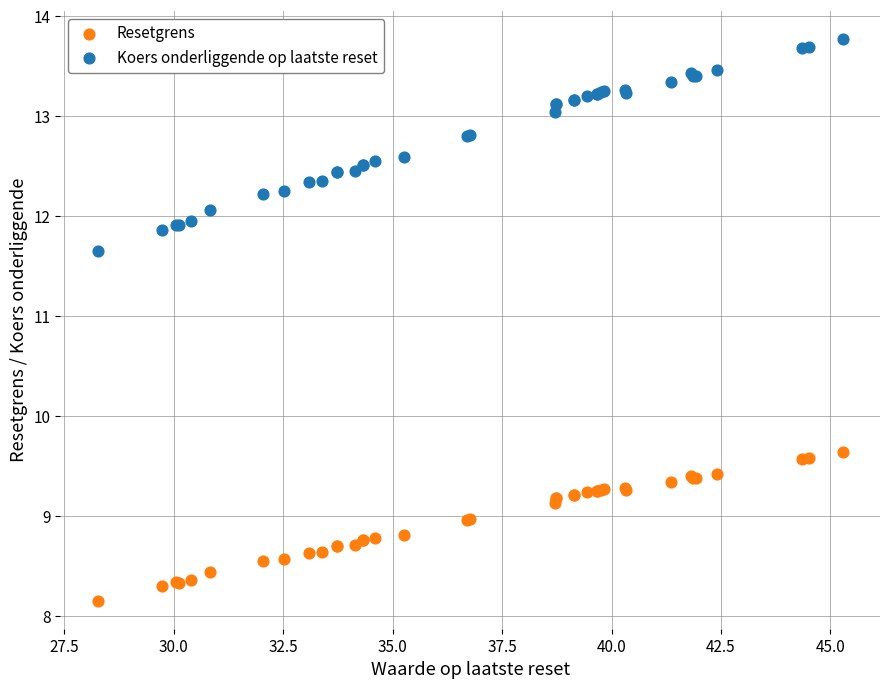

Which series reaches the maximum Y coordinate?

Koers onderliggende op laatste reset